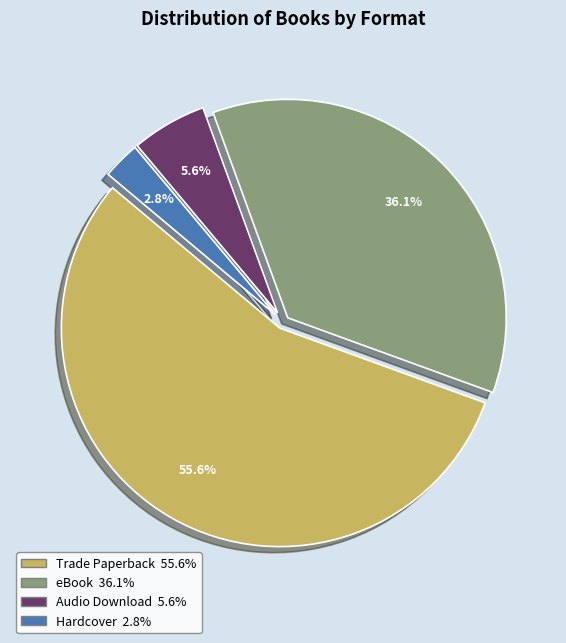

Which category has the smallest portion of the pie?

Hardcover